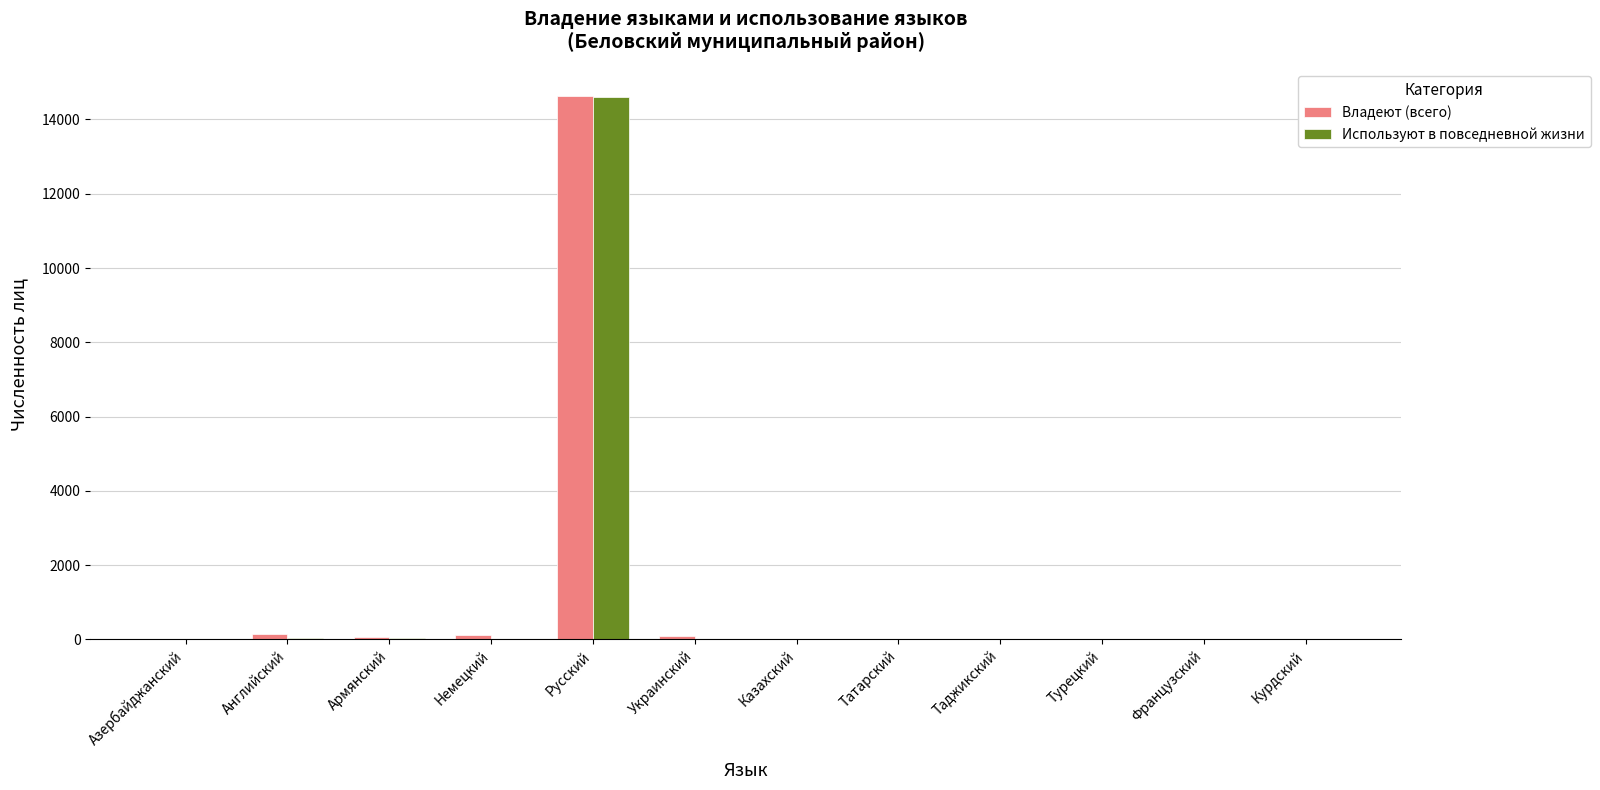

What are all the series names shown in the legend?

Владеют (всего), Используют в повседневной жизни